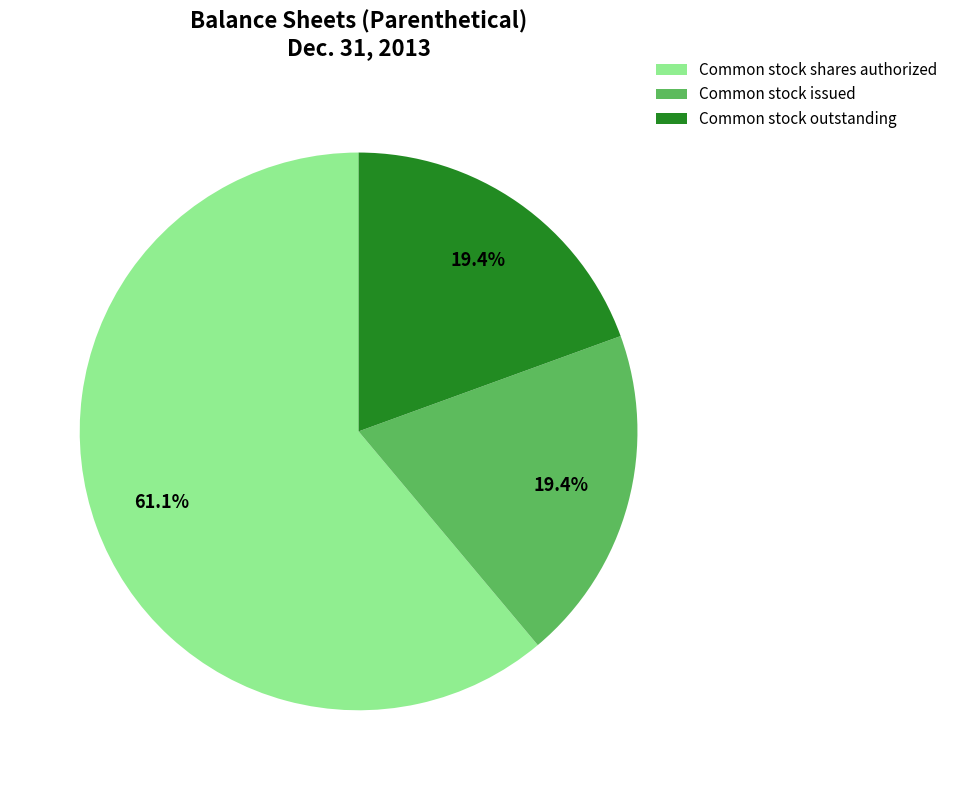

Which category has the biggest portion of the pie?

Common stock shares authorized